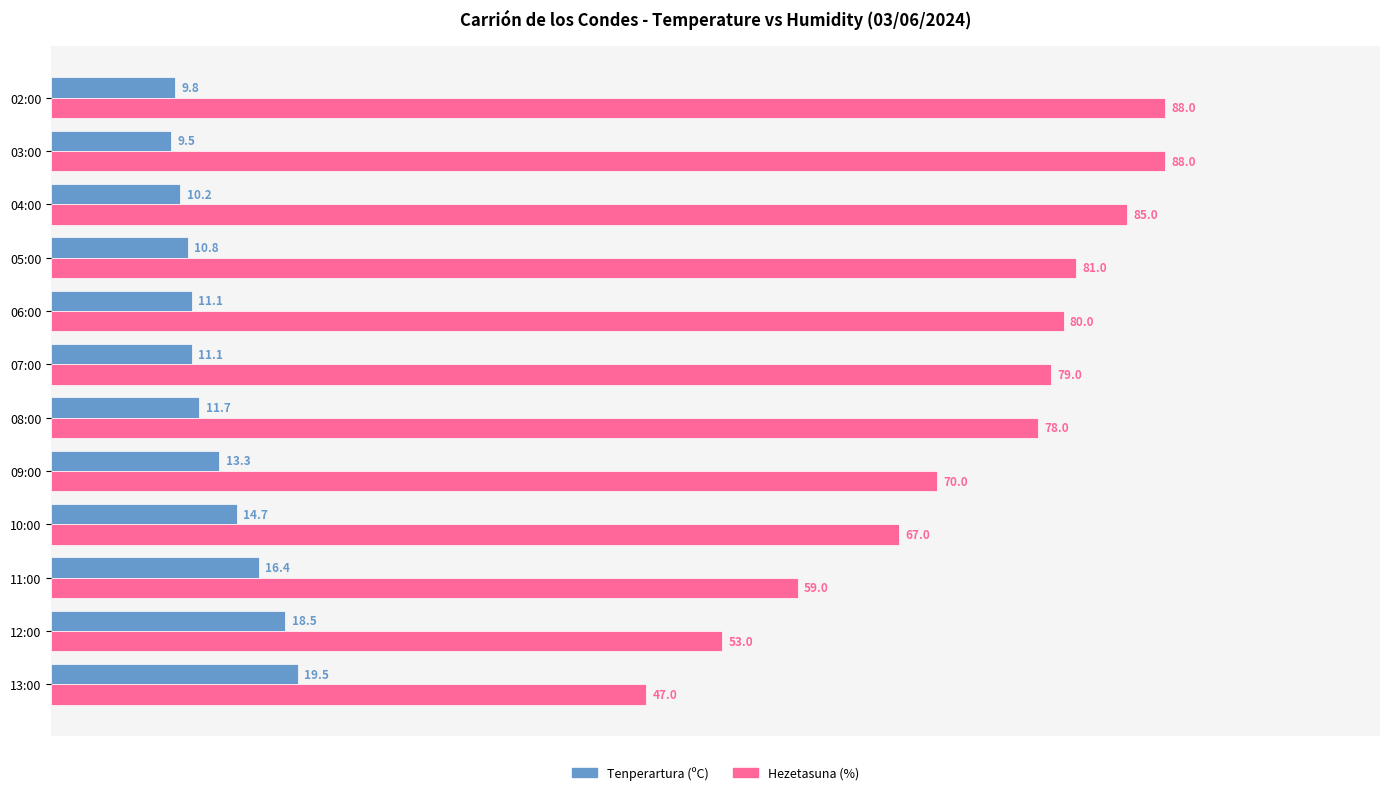

What are all the series names shown in the legend?

Tenperartura (ºC), Hezetasuna (%)